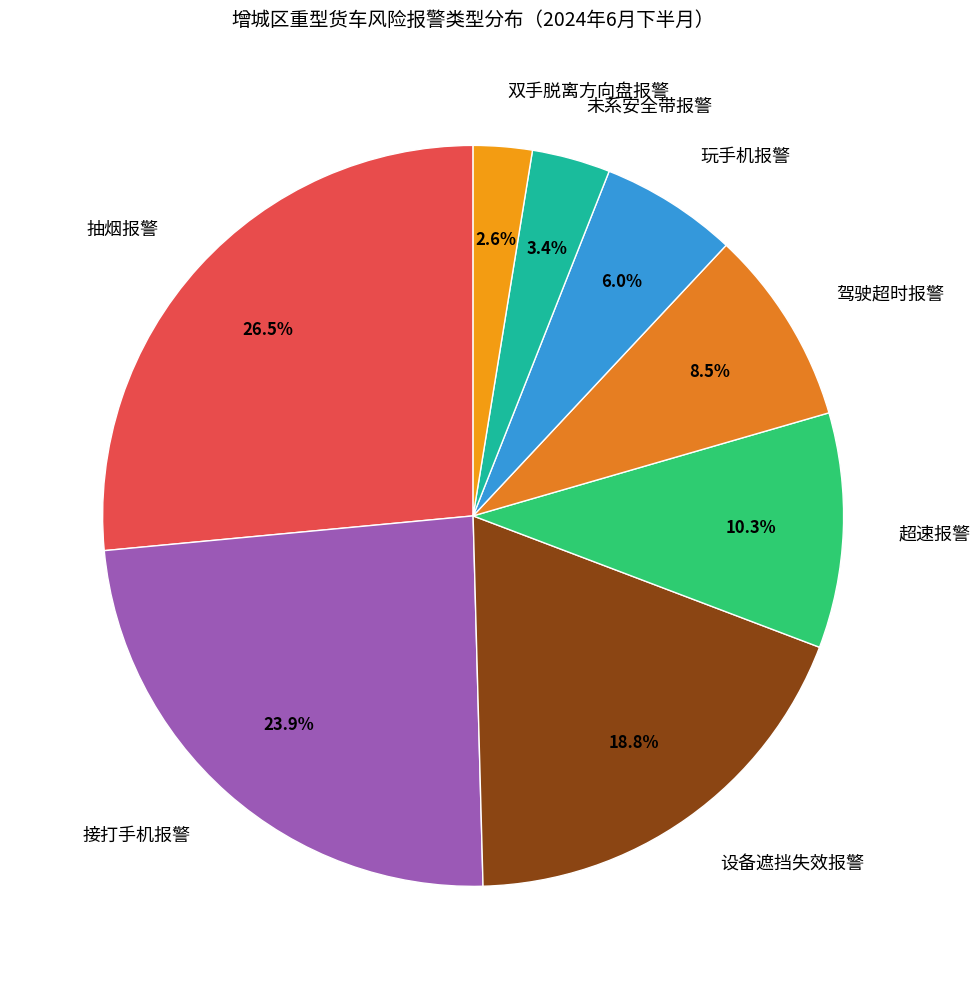

To the nearest percent, what is the difference between the largest and smallest slice percentages?

24%